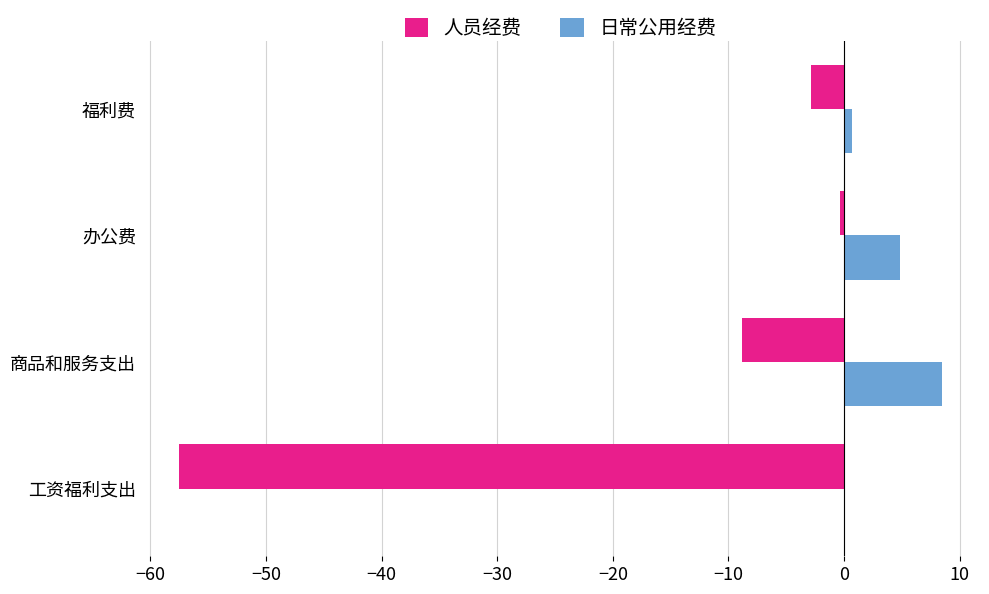

Which series changed the most between 工资福利支出 and 福利费?

人员经费